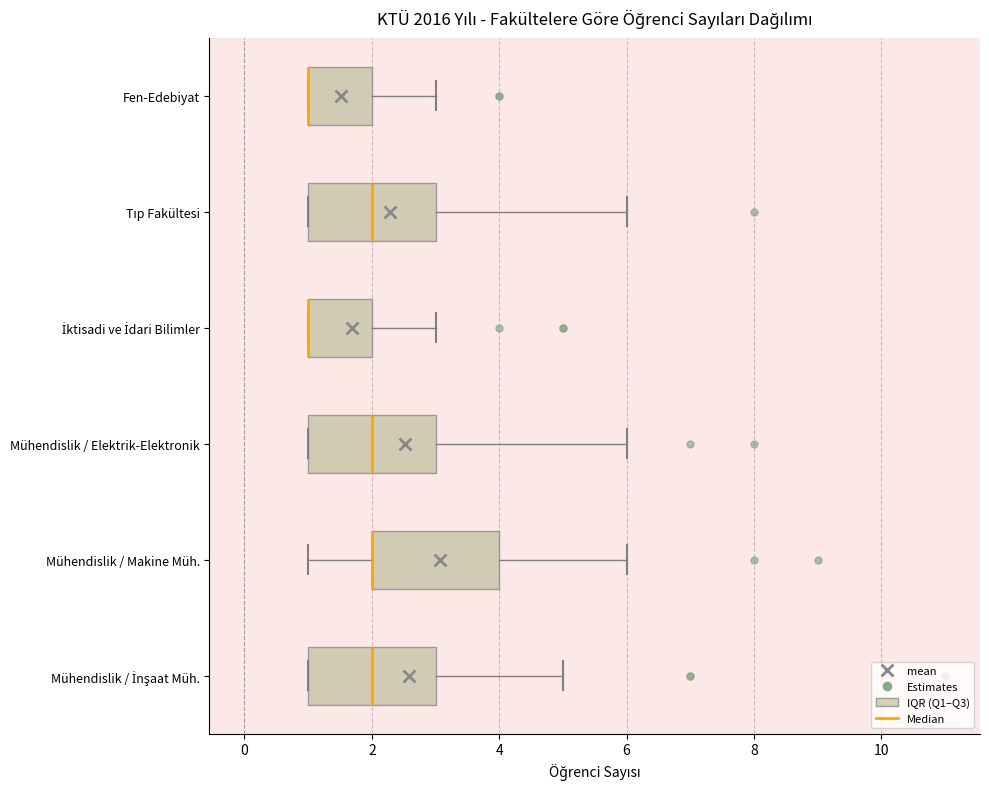

Reading bottom to top, read every box against the x-axis: the position of its median line, the range the box covers, and the ends of its whiskers. The values are not printed on the chart, so give them approximately, as read against the axis.

Mühendislik / İnşaat Müh.: median 2, box 1 to 3, whiskers 1 to 5
Mühendislik / Makine Müh.: median 2 (drawn on the box's left edge), box 2 to 4, whiskers 1 to 6
Mühendislik / Elektrik-Elektronik: median 2, box 1 to 3, whiskers 1 to 6
İktisadi ve İdari Bilimler: median 1 (drawn on the box's left edge), box 1 to 2, whiskers 1 to 3
Tıp Fakültesi: median 2, box 1 to 3, whiskers 1 to 6
Fen-Edebiyat: median 1 (drawn on the box's left edge), box 1 to 2, whiskers 1 to 3